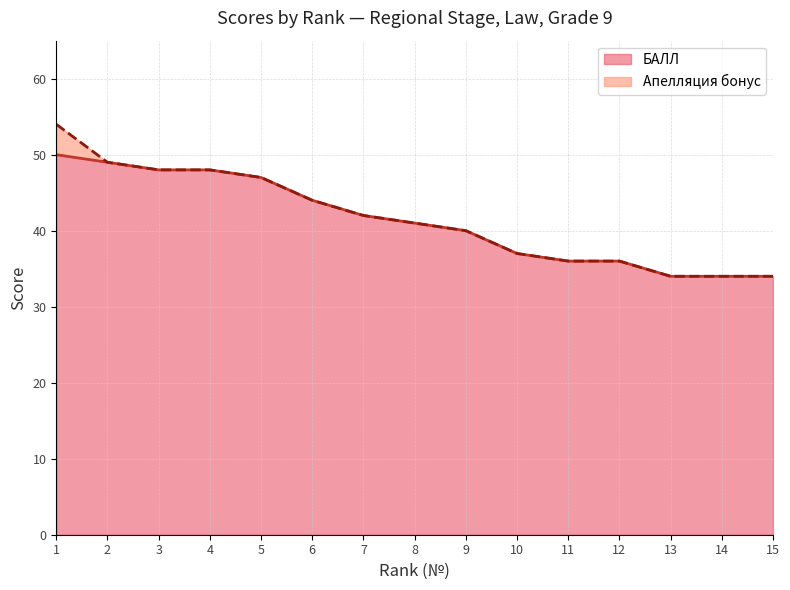

What is the value of the Rank point at the 1st from the left?

50